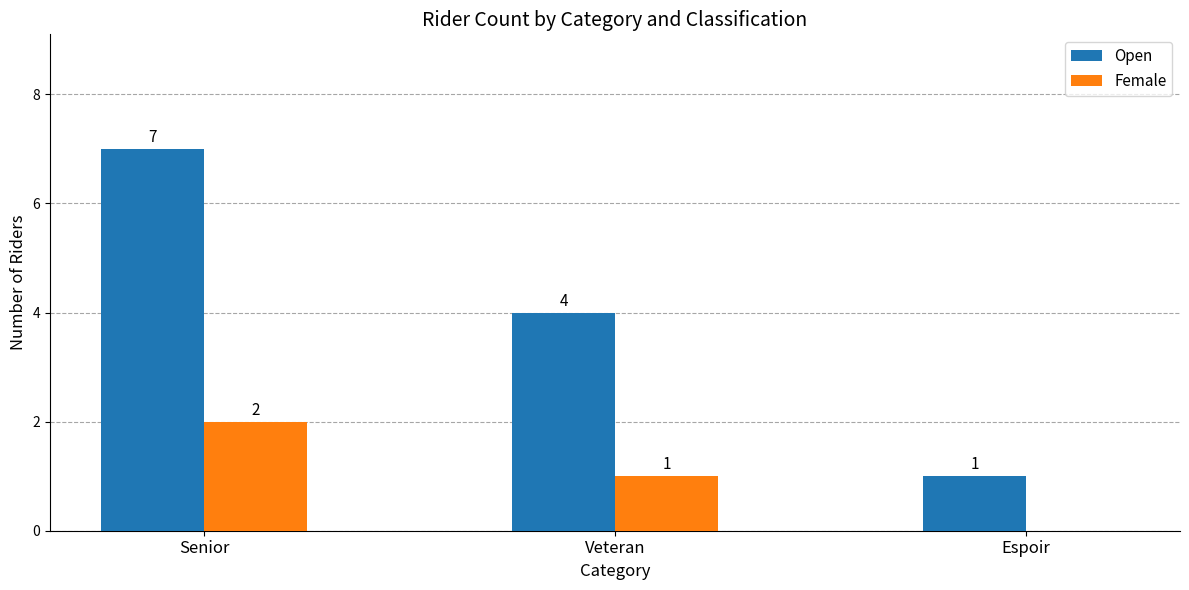

Which series has the largest total across all categories?

Open